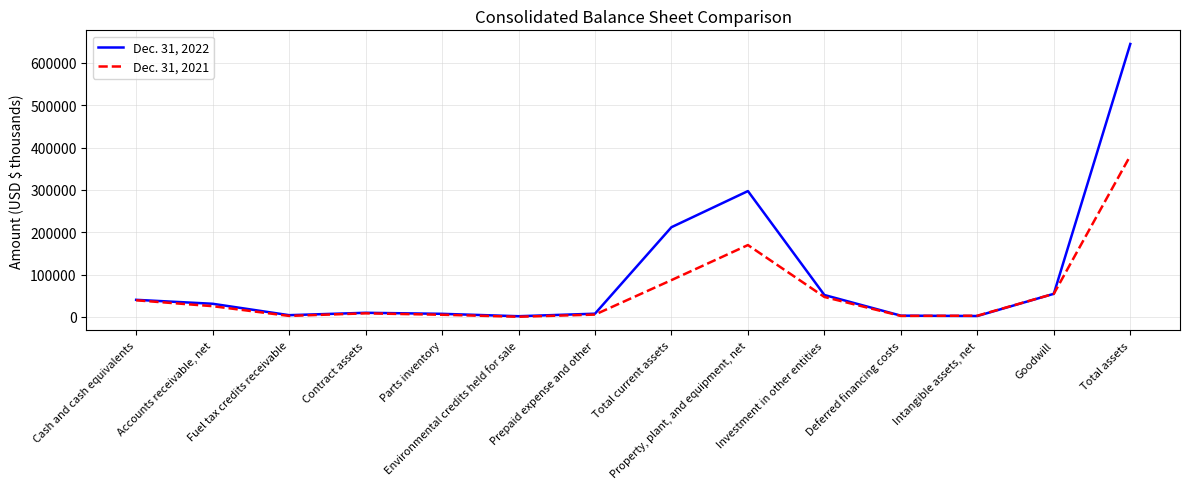

List the series in order of their overall mean, lowest first.

Dec. 31, 2021, Dec. 31, 2022